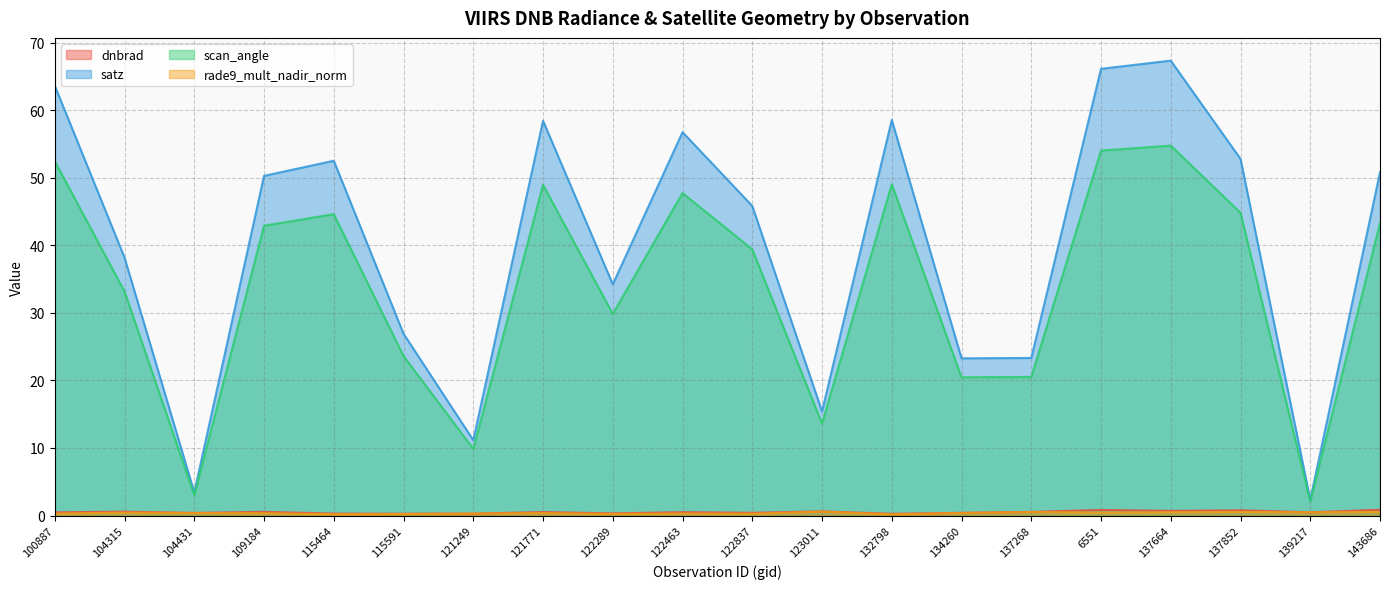

Which series changed the most between 123011 and 137852?

satz